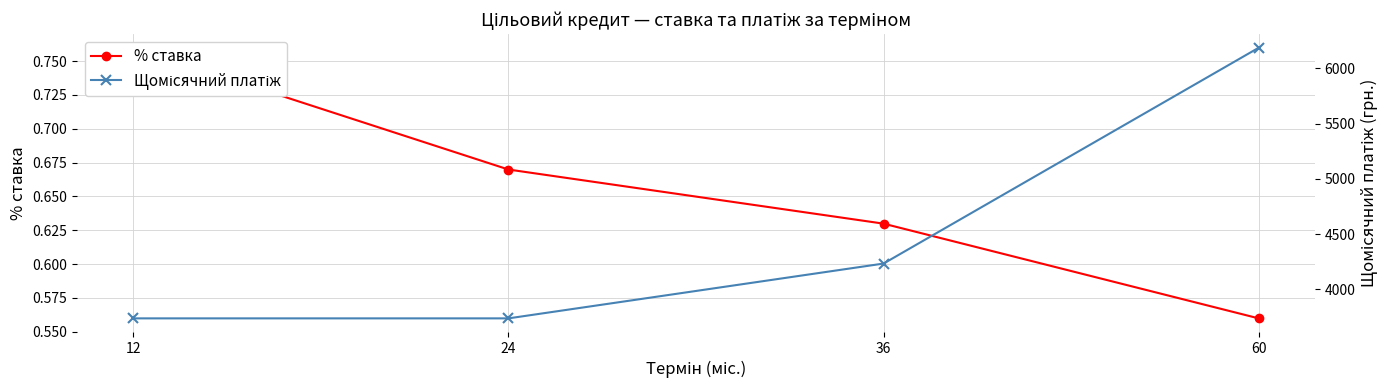

What is the sum of all % ставка values?

2.6